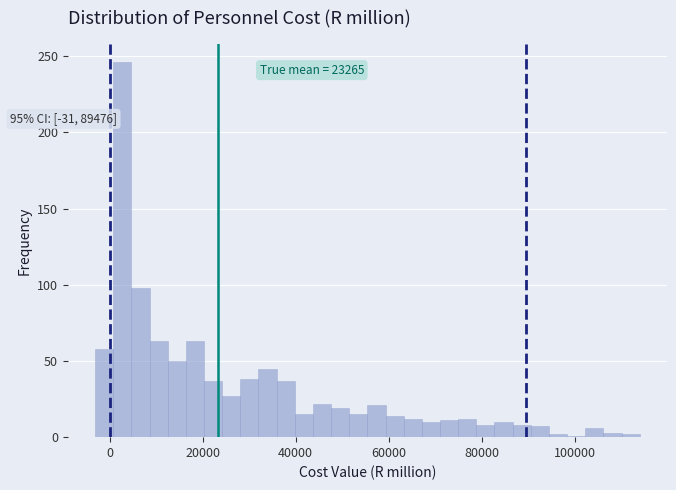

Around what value on the x-axis is the tallest bar? Give the approximate position of its centre, as read against the axis.

2000